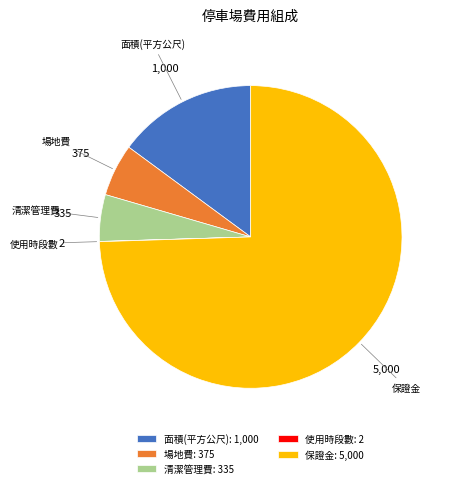

Does 保證金 account for over 50% of the chart?

Yes